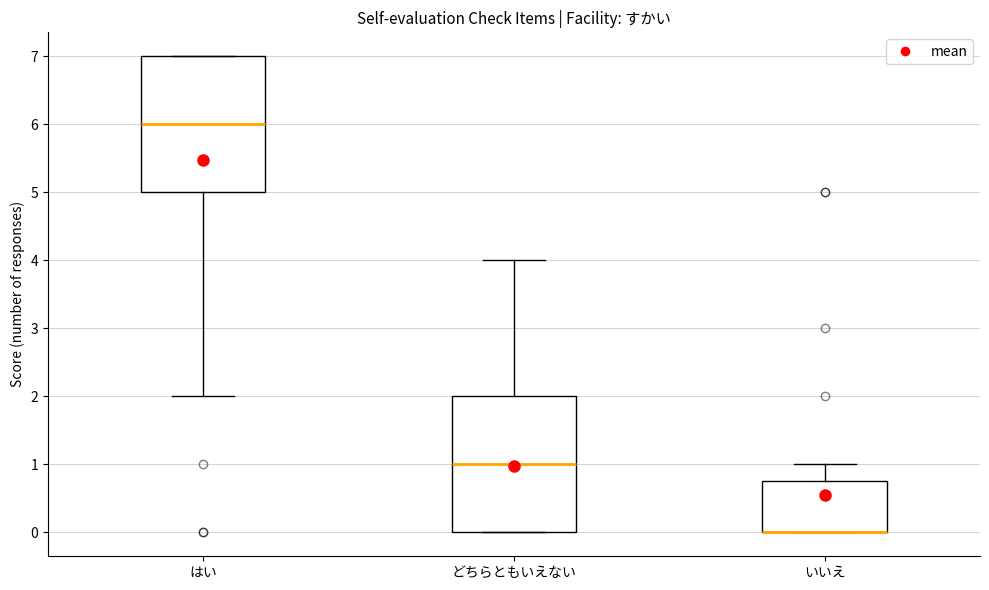

Where does the upper whisker of the box for どちらともいえない end on the y-axis? The values are not printed on the chart, so give them approximately, as read against the axis.

4.0